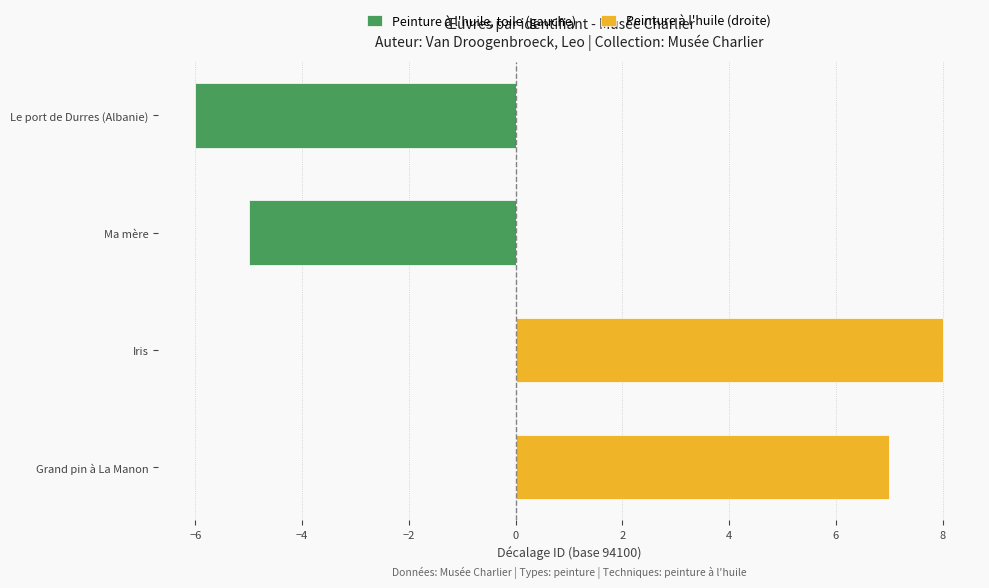

Reading left to right, transcribe all the data shown in this chart.

Peinture à l'huile, toile (gauche): 0	0	-5	-6
Peinture à l'huile (droite): 7	8	0	0